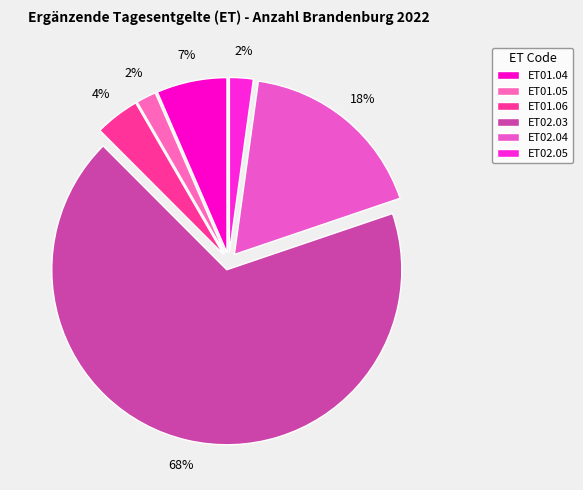

Which slice represents more than half of the pie?

ET02.03